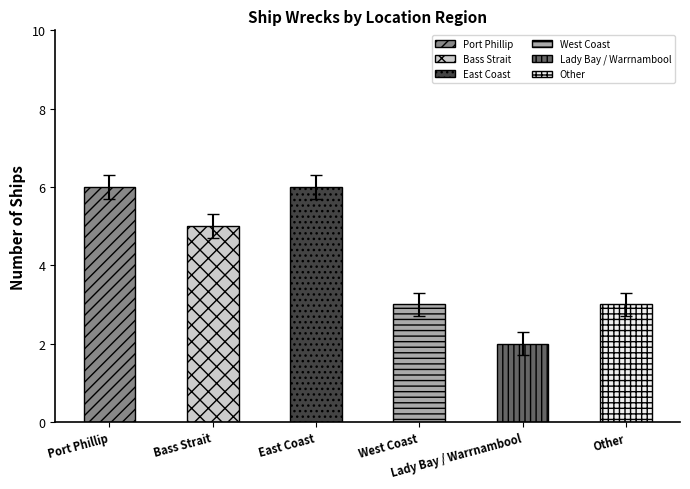

What is the label of the 2nd bar from the left?

Bass Strait